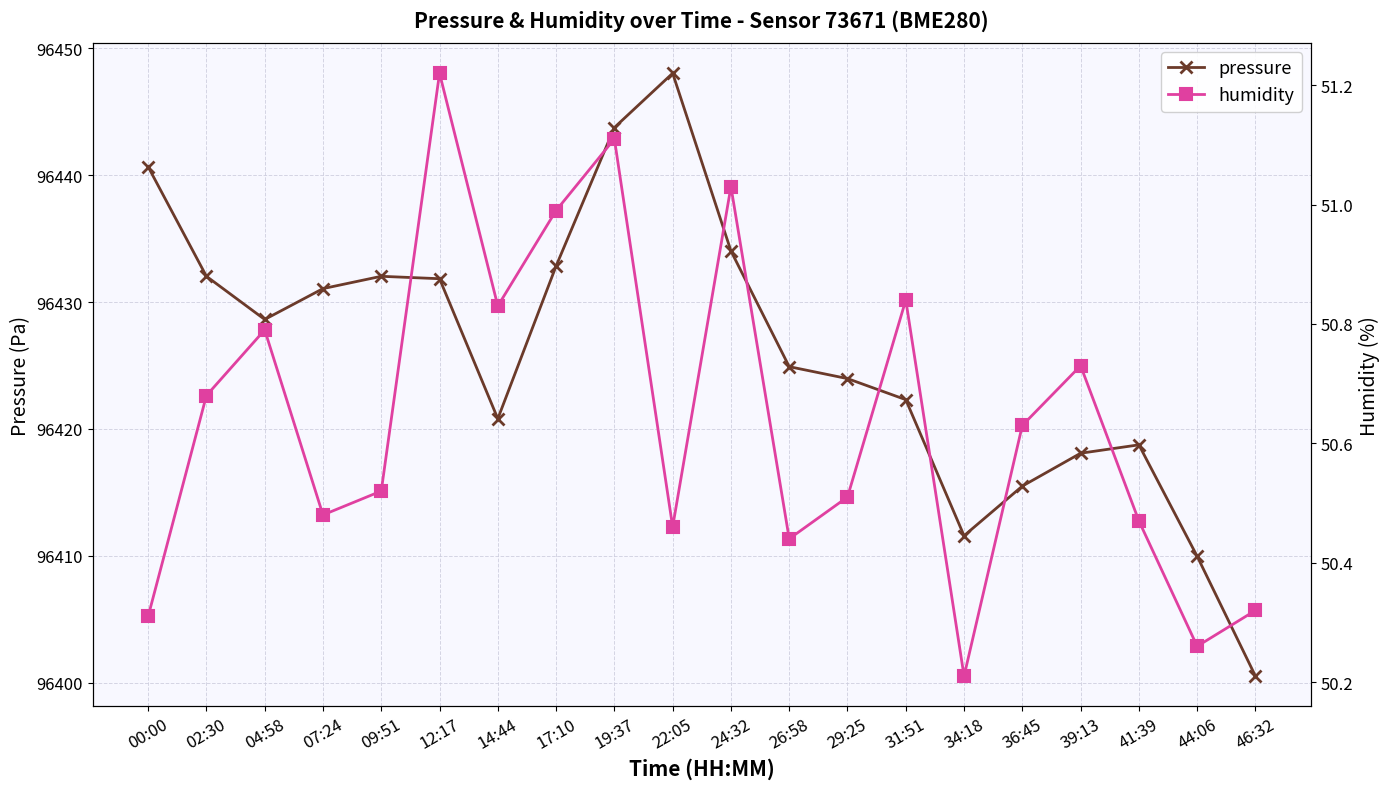

Does the chart have visible grid lines?

Yes